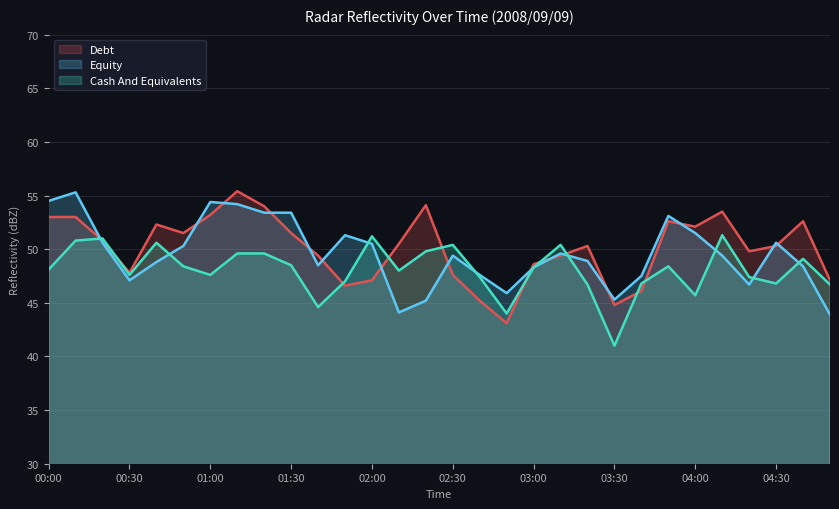

True or false:   8.399 has a value of 54.2 at 01:10.

True